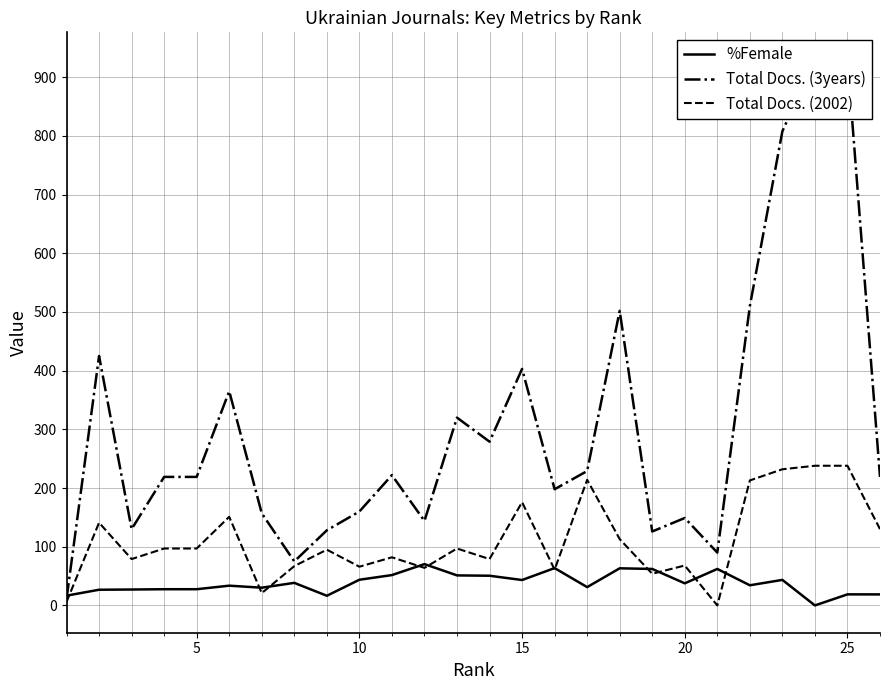

Rank the series by their average value, from highest to lowest.

Total Docs. (3years), Total Docs. (2002), %Female